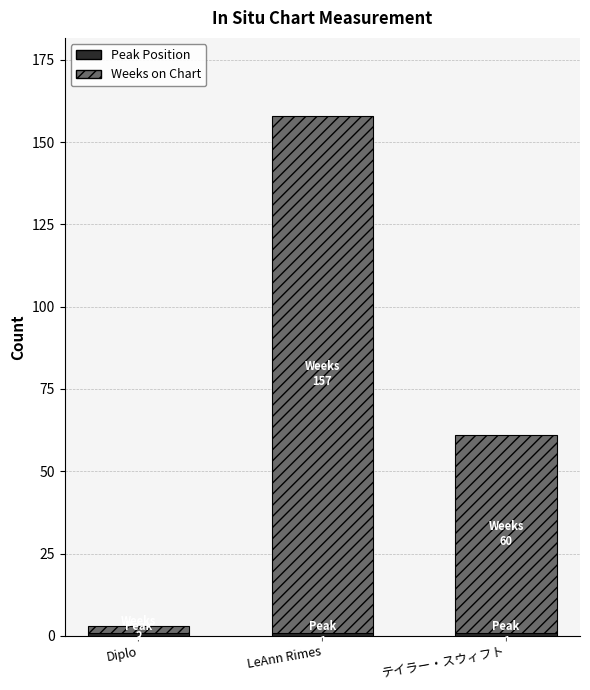

At which category is the sum across all series the highest?

LeAnn Rimes